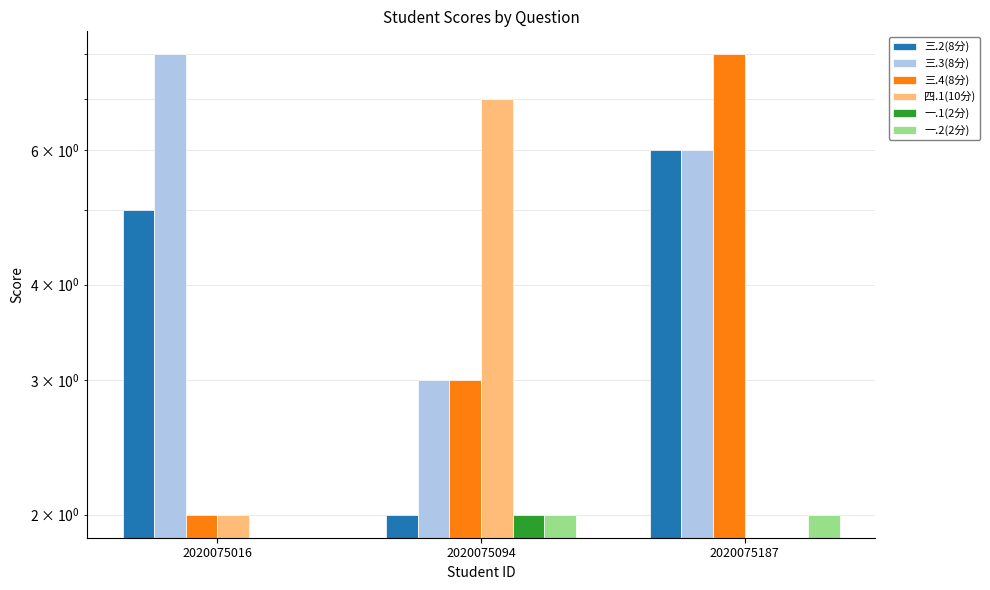

How many values in the 四.1(10分) series are below 2?

1